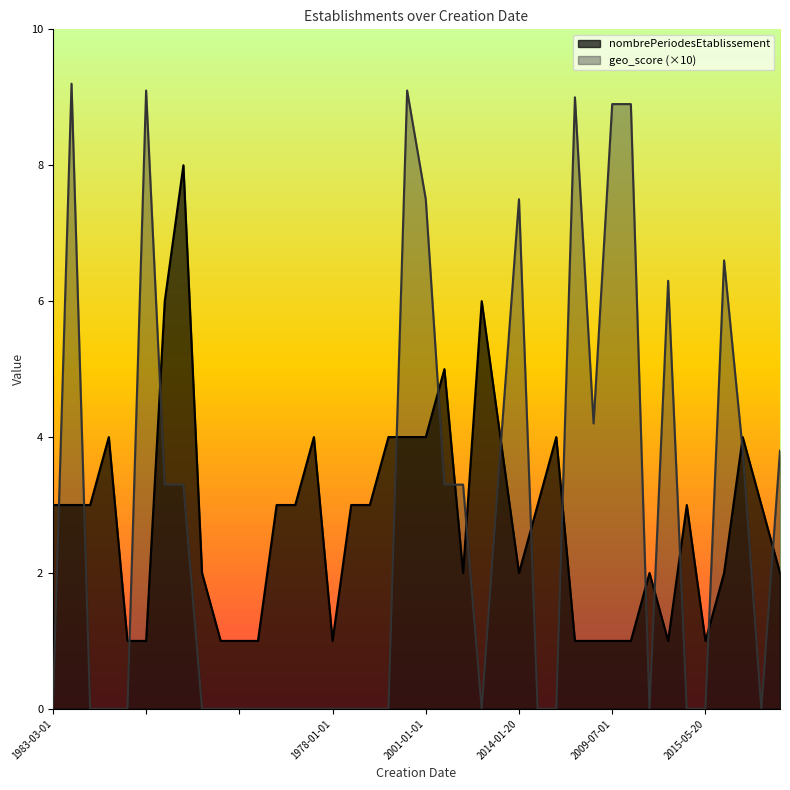

Reading left to right, extract all data points from this chart.

nombrePeriodesEtablissement: 3.0	3.0	3.0	4.0	1.0	1.0	6.0	8.0	2.0	1.0	1.0	1.0	3.0	3.0	4.0	1.0	3.0	3.0	4.0	4.0	4.0	5.0	2.0	6.0	4.0	2.0	3.0	4.0	1.0	1.0	1.0	1.0	2.0	1.0	3.0	1.0	2.0	4.0	3.0	2.0
geo_score: 0.0	9.2	0.0	0.0	0.0	9.1	3.3	3.3	0.0	0.0	0.0	0.0	0.0	0.0	0.0	0.0	0.0	0.0	0.0	9.1	7.5	3.3	3.3	0.0	3.8	7.5	0.0	0.0	9.0	4.2	8.9	8.9	0.0	6.3	0.0	0.0	6.6	3.8	0.0	3.8